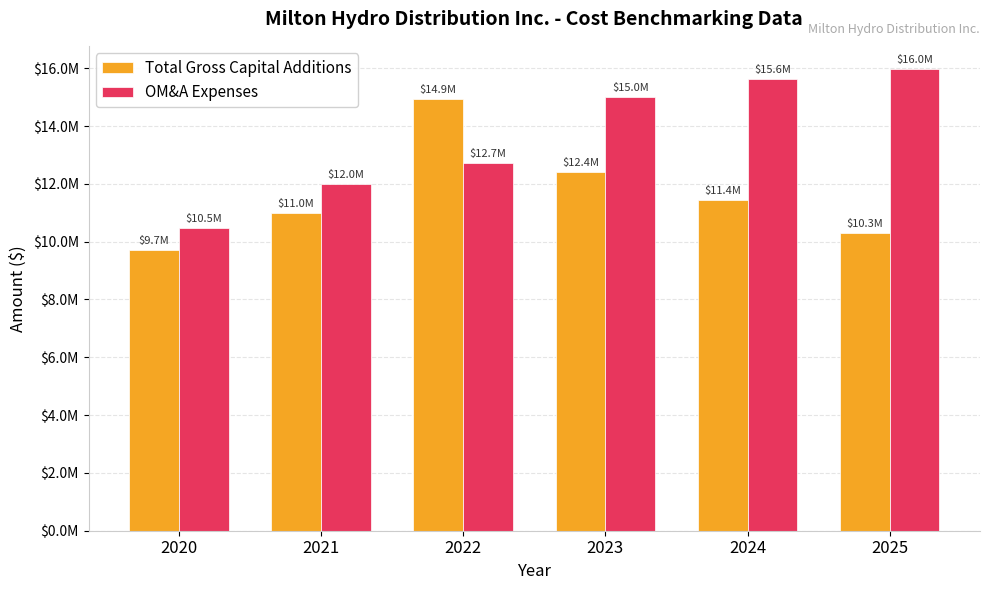

What are all the series names shown in the legend?

Total Gross Capital Additions, OM&A Expenses